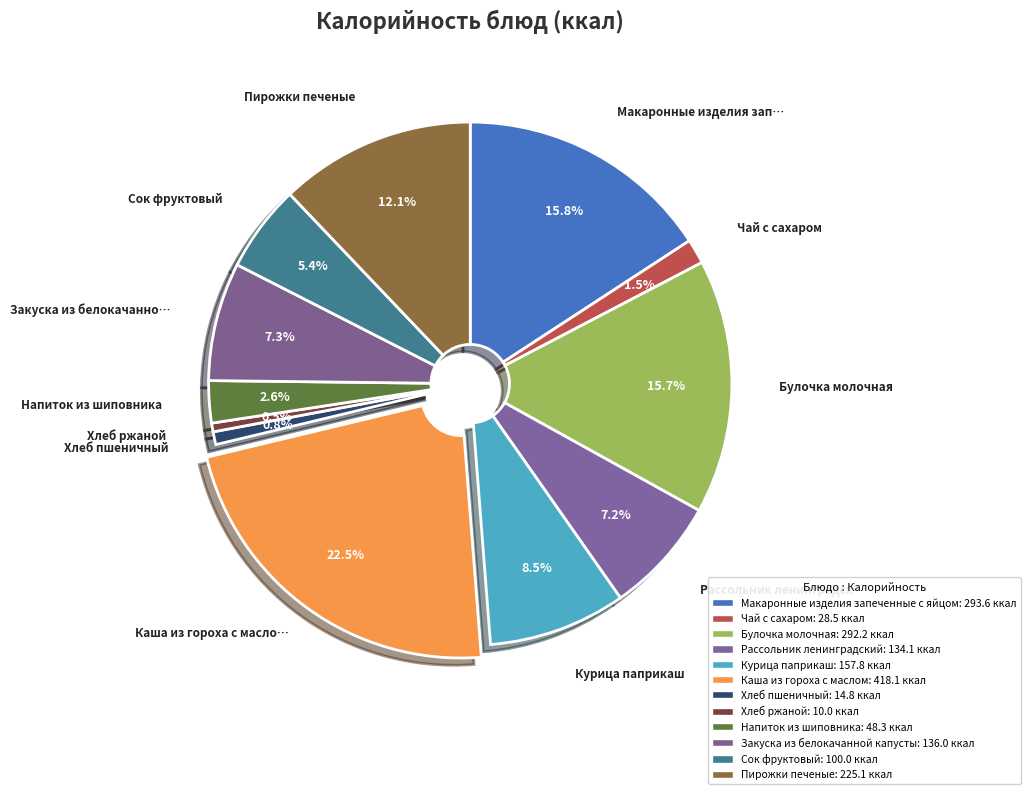

Rank the categories by value from lowest to highest.

Хлеб ржаной, Хлеб пшеничный, Чай с сахаром, Напиток из шиповника, Сок фруктовый, Рассольник ленинградский, Закуска из белокачанной капусты, Курица паприкаш, Пирожки печеные, Булочка молочная, Макаронные изделия запеченные с яйцом, Каша из гороха с маслом